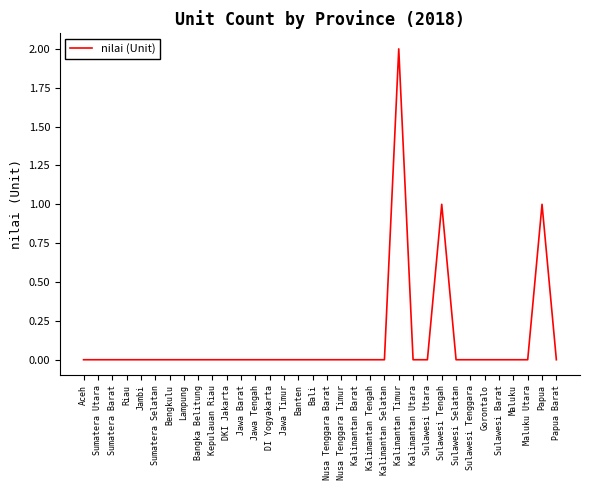

Which label corresponds to the largest value in the chart?

Kalimantan Timur